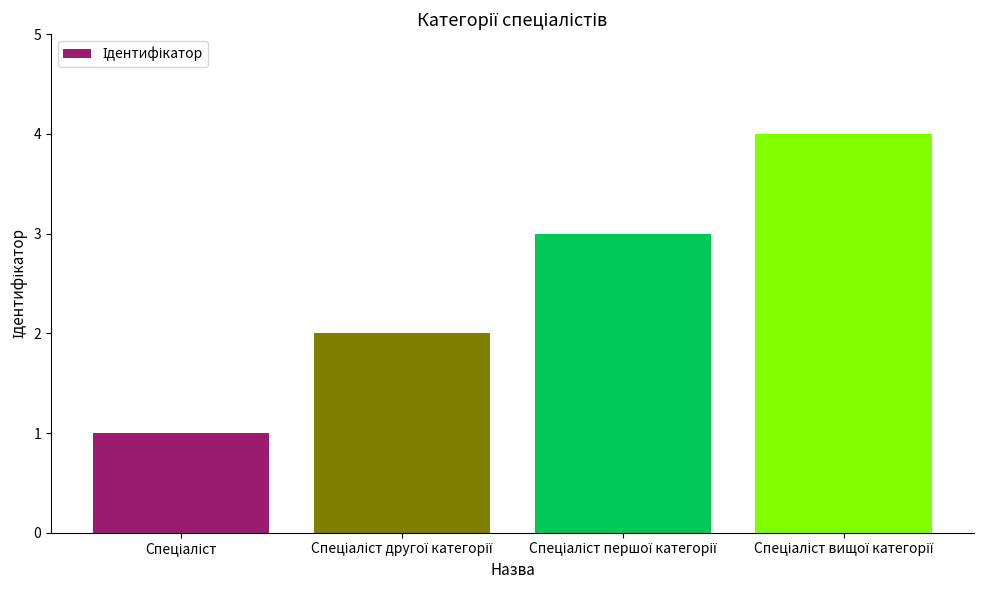

What is the value of the 2nd bar from the left?

2